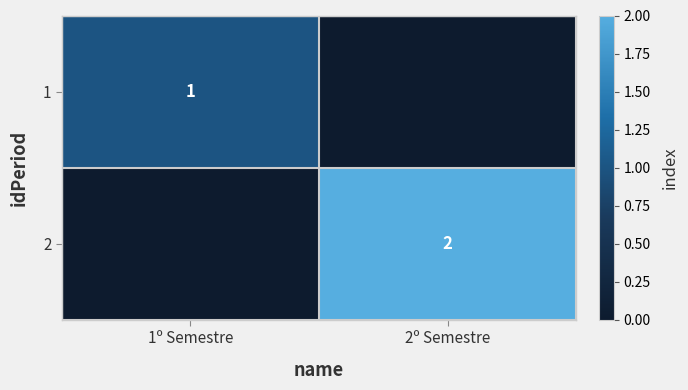

What is the spread (max minus min) of values at 1º Semestre?

1